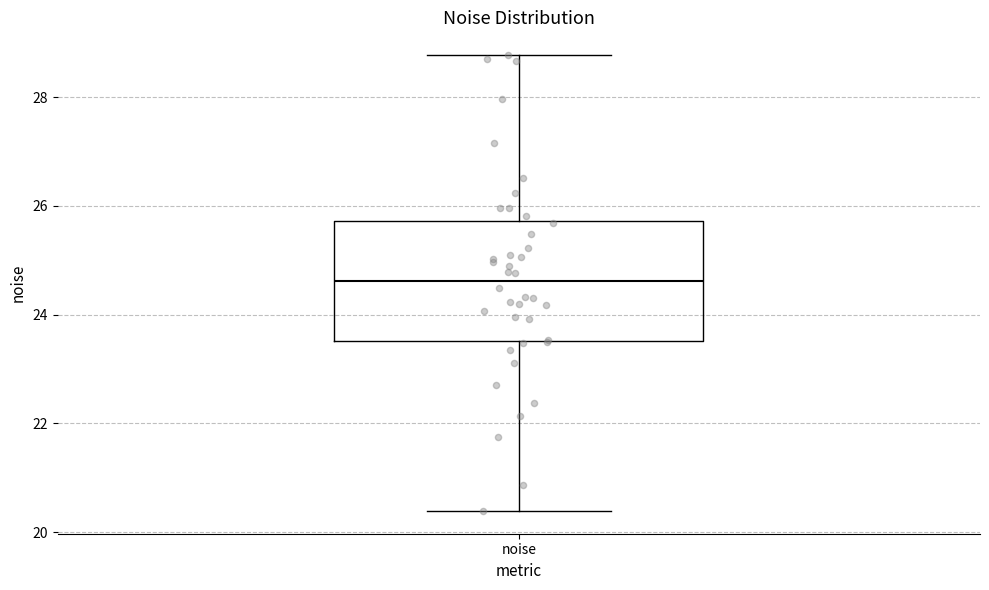

Transcribe this box plot: give where the median line is, the range the box spans, and where the two whiskers end, as read against the y-axis. The values are not printed on the chart, so give them approximately, as read against the axis.

median 24.6, box 23.6 to 25.8, whiskers 20.4 to 28.8